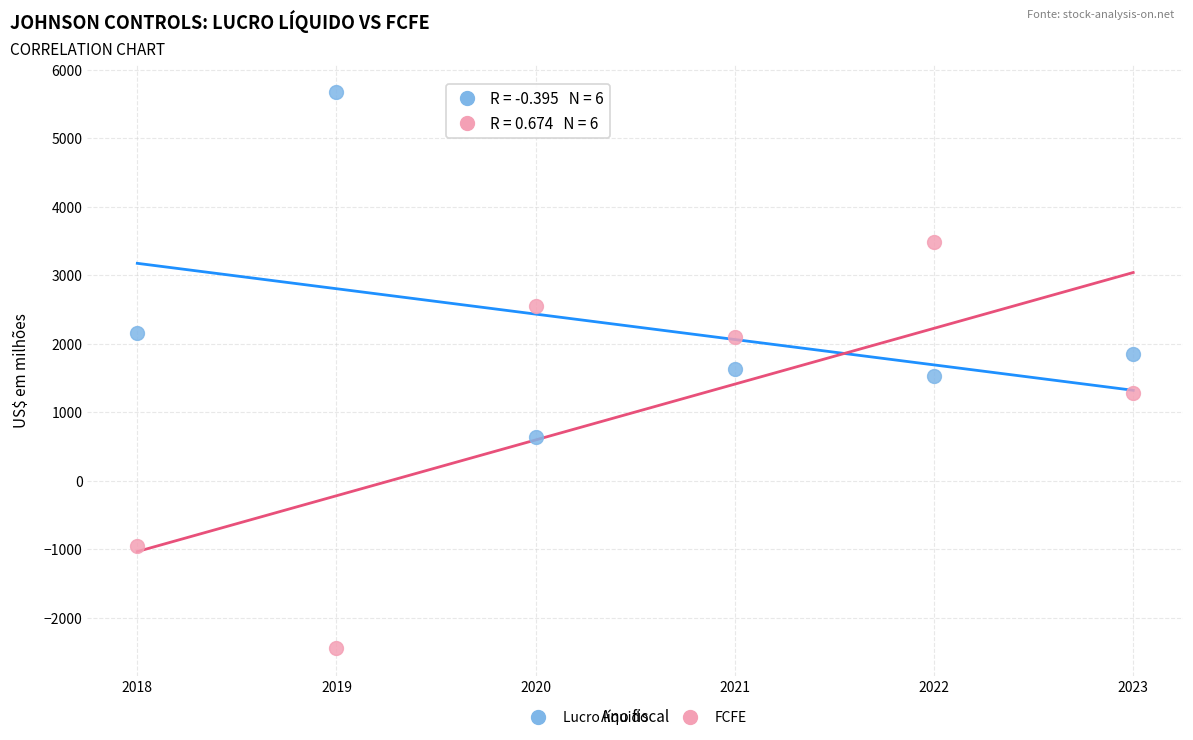

In the Lucro líquido series, what Y value is closest to 3152?

2162